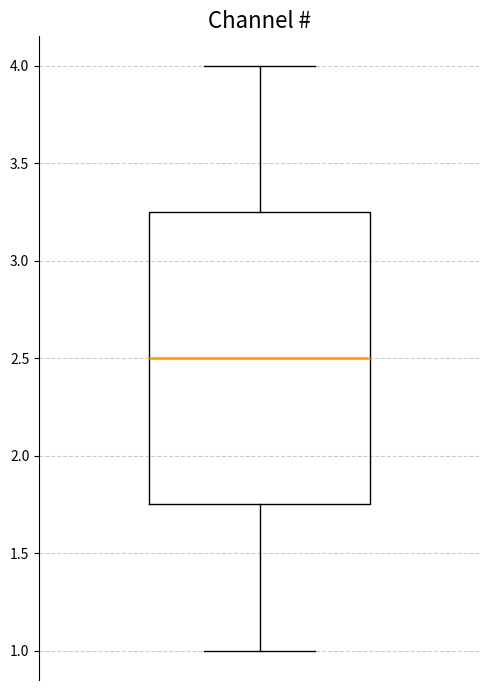

Transcribe this box plot: give where the median line is, the range the box spans, and where the two whiskers end, as read against the y-axis. The values are not printed on the chart, so give them approximately, as read against the axis.

median 2.50, box 1.75 to 3.25, whiskers 1.00 to 4.00